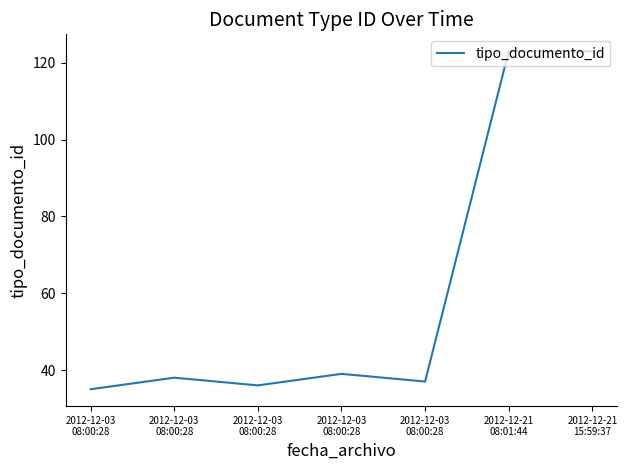

True or false: the data has more than 2 interior local peaks.

False